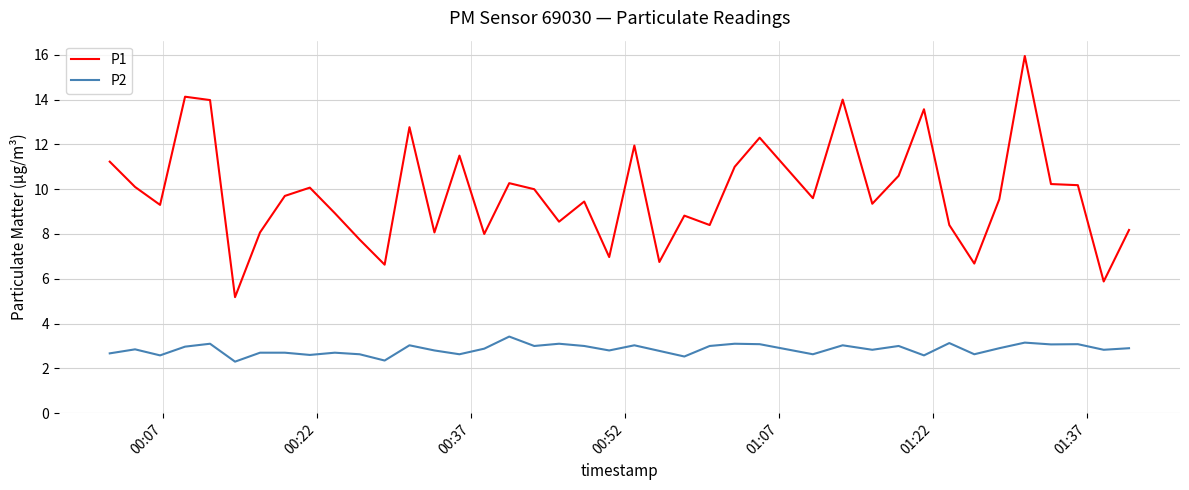

True or false: P2 has more than 1 points higher than both neighbors.

True